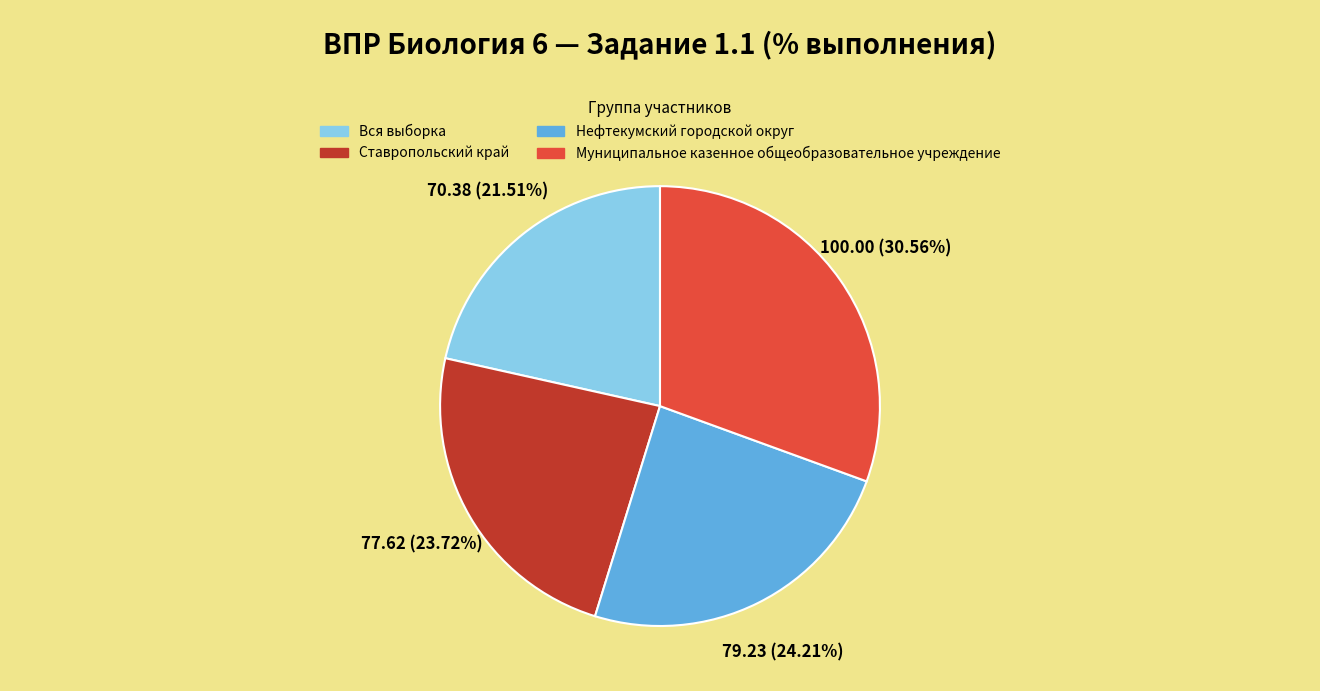

How many slices are in this pie chart?

4